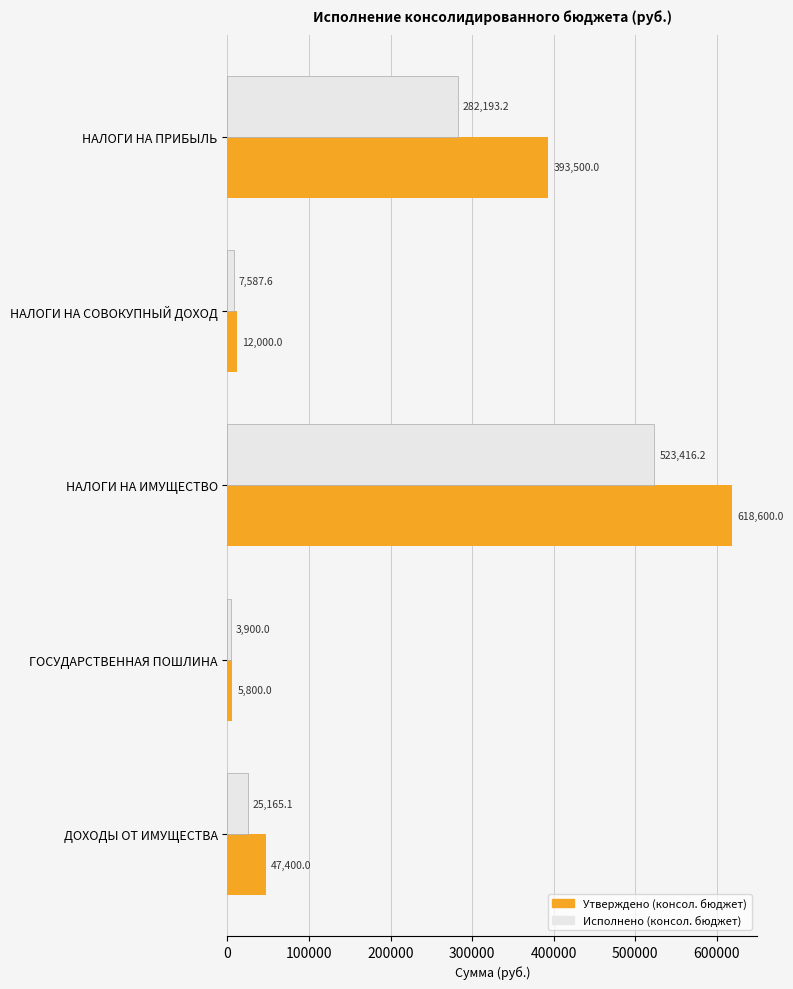

True or false: Исполнено (консол. бюджет) has a value of 282193.2 at НАЛОГИ НА ПРИБЫЛЬ.

True